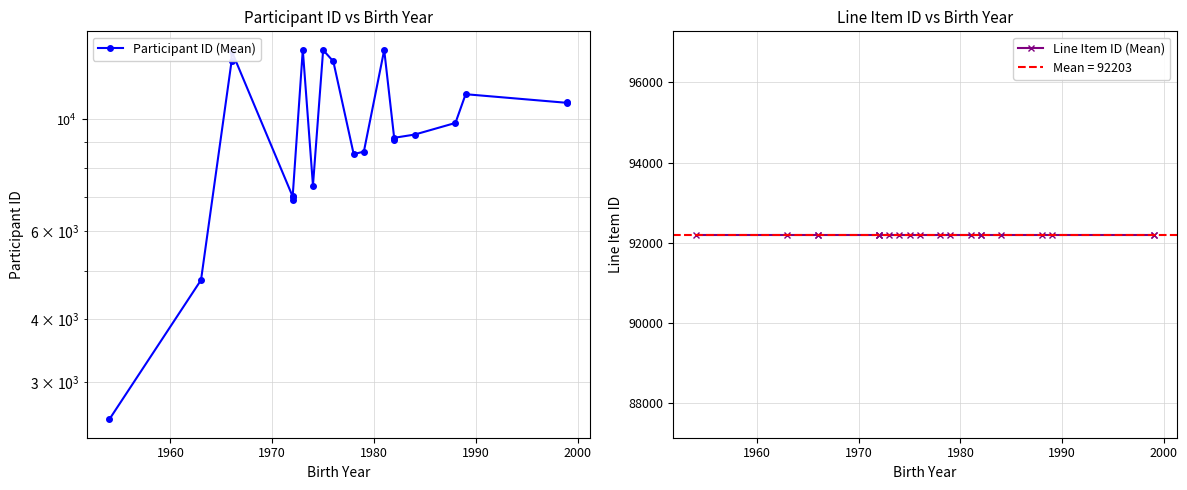

True or false: Line Item ID (Mean) and Participant ID (Mean) intersect in this chart.

False